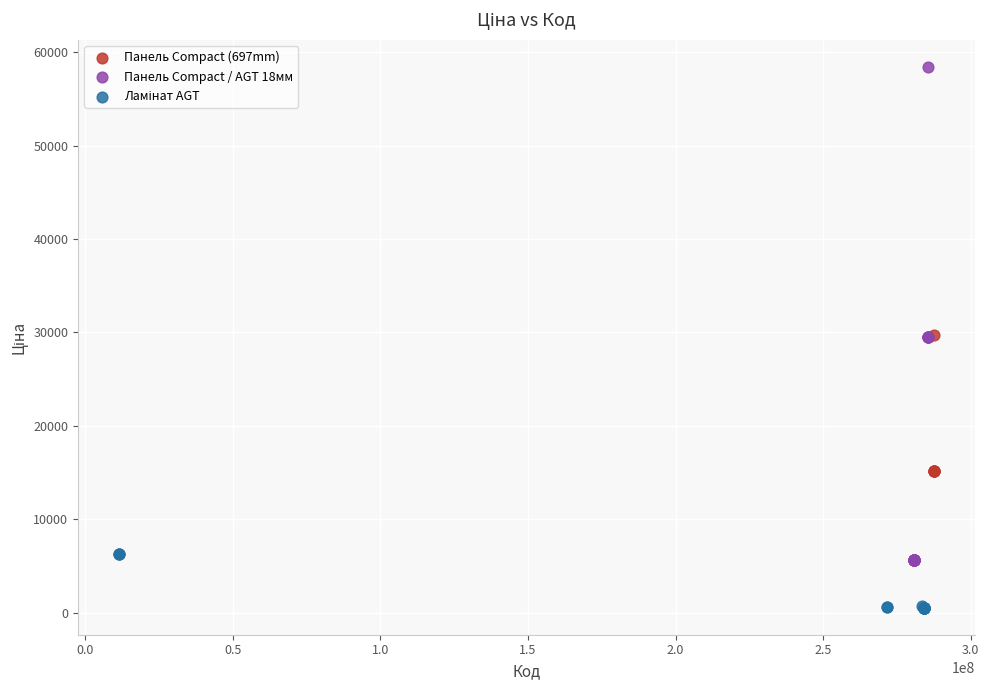

Which series contains the highest Y value?

Панель Compact / AGT 18мм